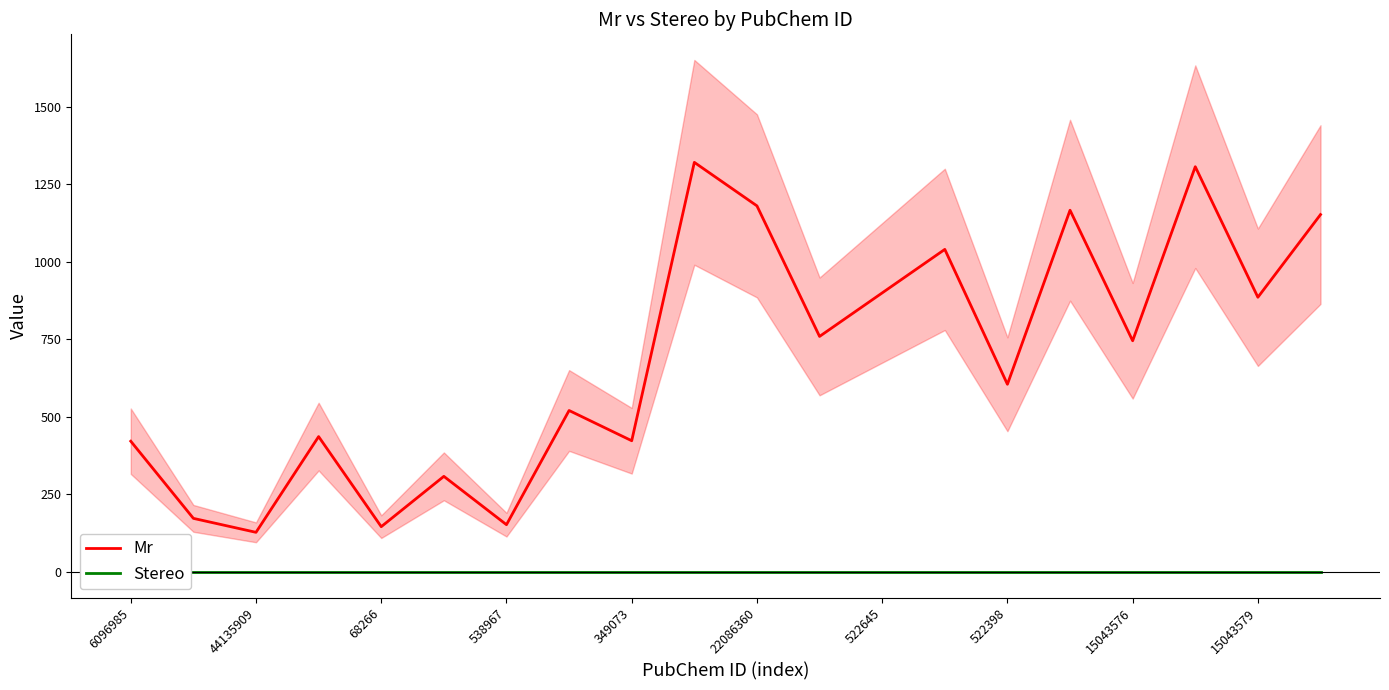

True or false: Mr and Stereo intersect in this chart.

False